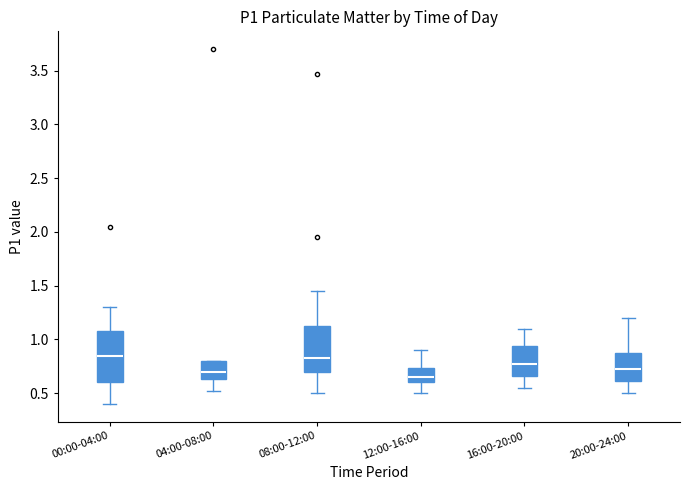

Reading left to right, read every box against the y-axis: the position of its median line, the range the box covers, and the ends of its whiskers. The values are not printed on the chart, so give them approximately, as read against the axis.

00:00-04:00: median 0.85, box 0.60 to 1.10, whiskers 0.40 to 1.30
04:00-08:00: median 0.70, box 0.65 to 0.80, whiskers 0.50 to 0.80
08:00-12:00: median 0.85, box 0.70 to 1.15, whiskers 0.50 to 1.45
12:00-16:00: median 0.65, box 0.60 to 0.75, whiskers 0.50 to 0.90
16:00-20:00: median 0.80, box 0.65 to 0.95, whiskers 0.55 to 1.10
20:00-24:00: median 0.75, box 0.60 to 0.90, whiskers 0.50 to 1.20